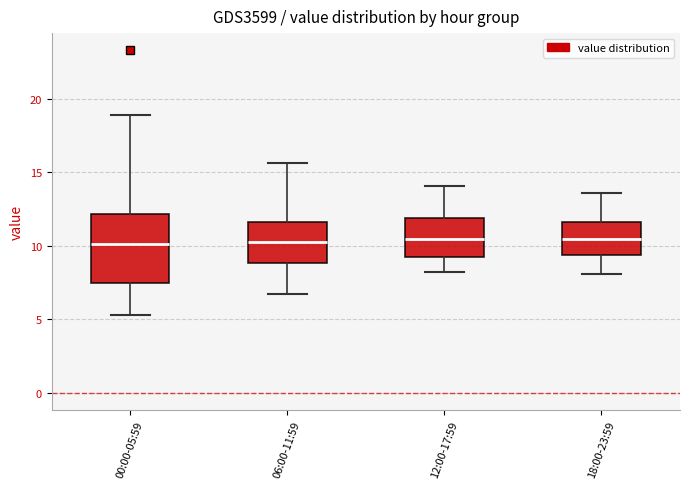

Reading left to right, read every box against the y-axis: the position of its median line, the range the box covers, and the ends of its whiskers. The values are not printed on the chart, so give them approximately, as read against the axis.

00:00-05:59: median 10.0, box 7.5 to 12.0, whiskers 5.5 to 19.0
06:00-11:59: median 10.5, box 9.0 to 11.5, whiskers 6.5 to 15.5
12:00-17:59: median 10.5, box 9.5 to 12.0, whiskers 8.0 to 14.0
18:00-23:59: median 10.5, box 9.5 to 11.5, whiskers 8.0 to 13.5